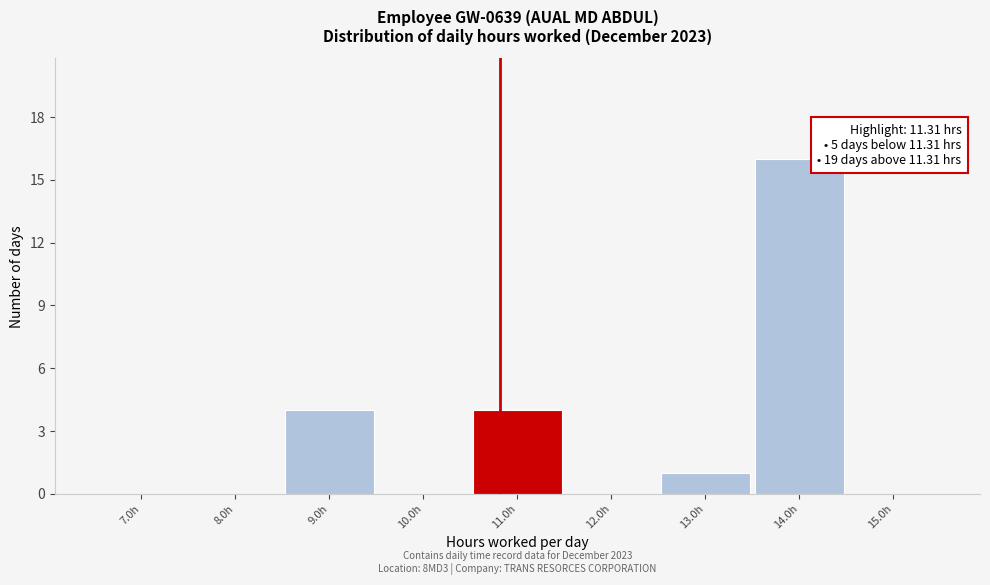

Reading left to right, extract all data points from this chart.

7.0h=0	8.0h=0	9.0h=4	10.0h=0	11.0h=4	12.0h=0	13.0h=1	14.0h=16	15.0h=0